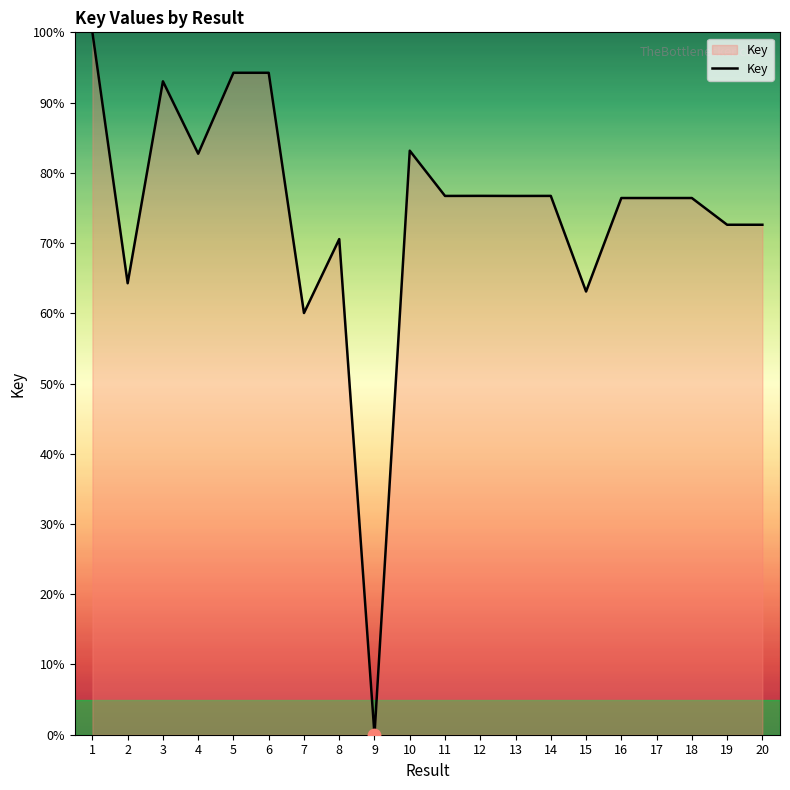

Between 5 and 7, which is larger?

5